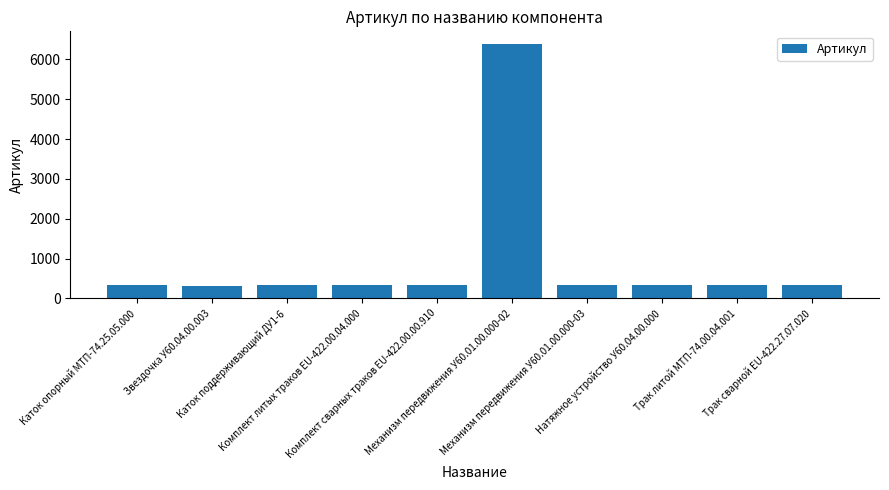

What is the value of the 10th bar from the left?

330